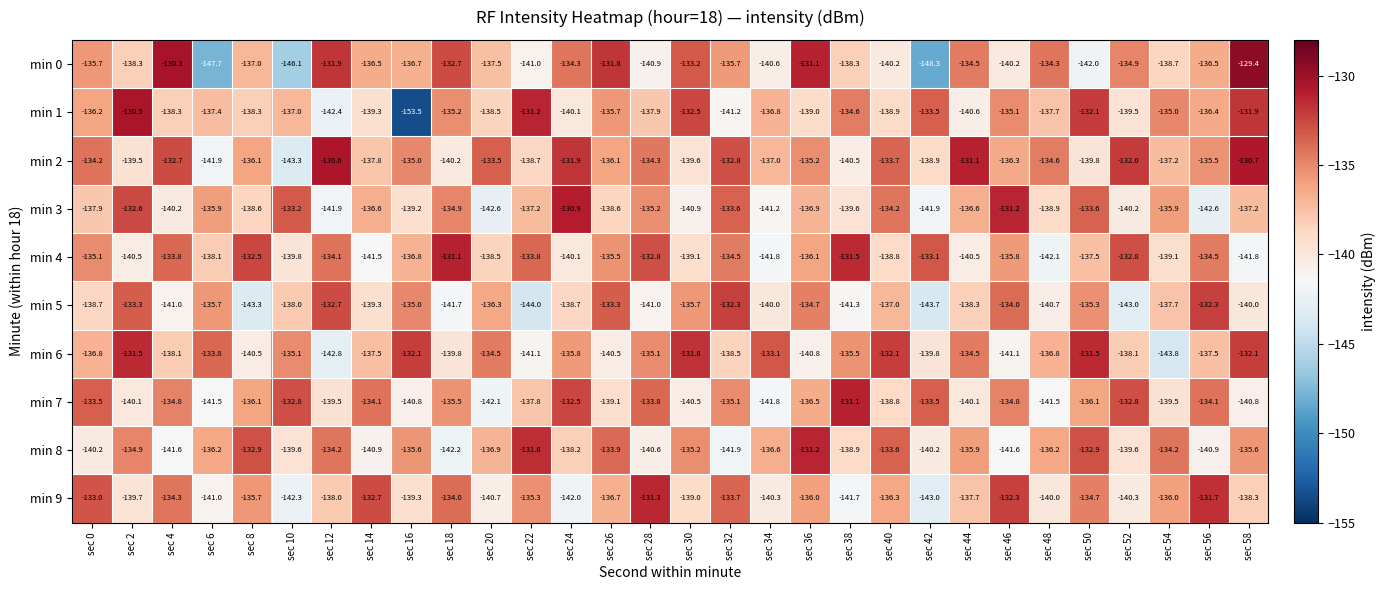

Between sec 8 and sec 52, which series saw the biggest shift?

min 8